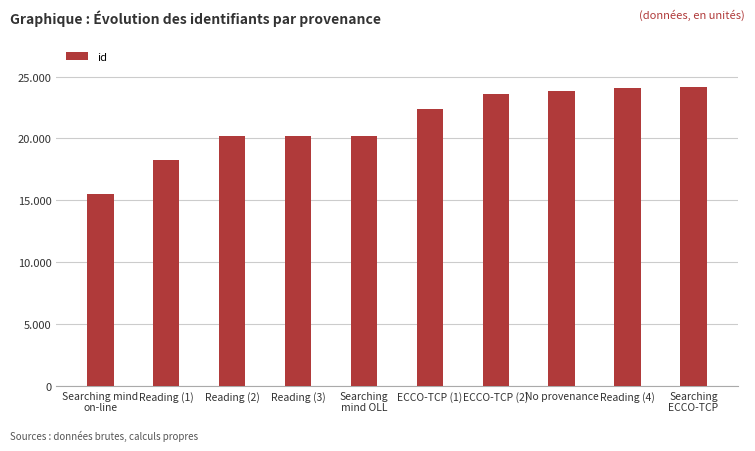

What is the label of the 6th bar from the left?

ECCO-TCP (1)